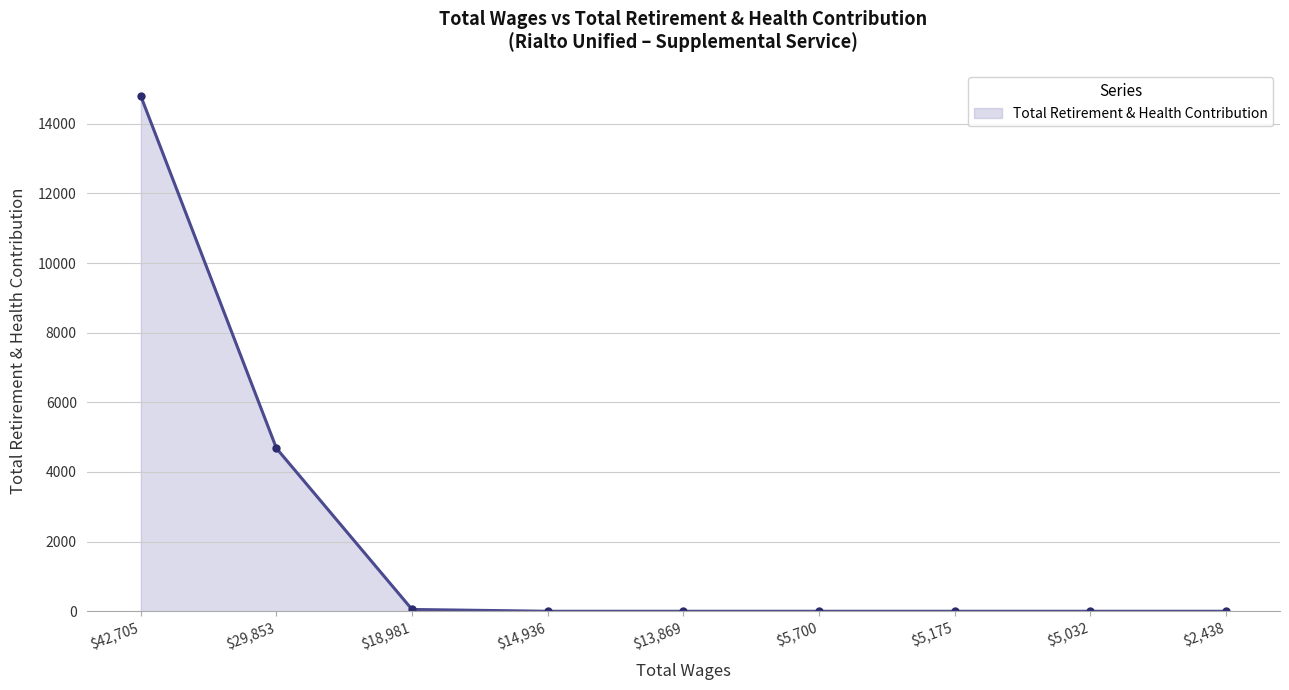

What is the label of the 8th point from the left?

$5,032